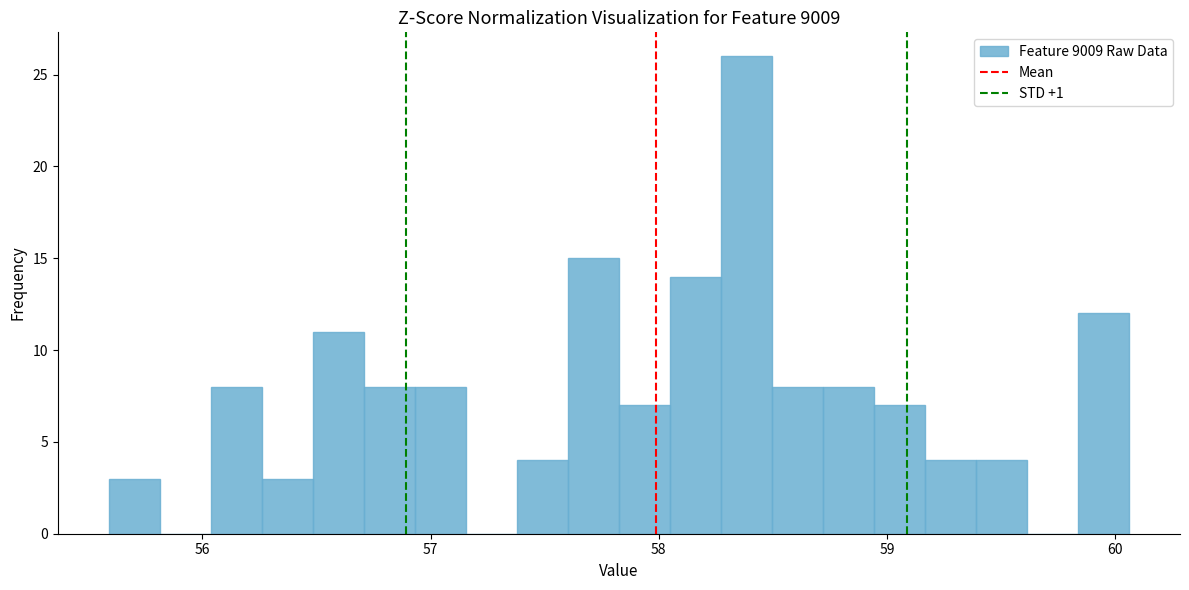

Read against the x-axis, roughly where is the centre of the tallest bar?

58.4